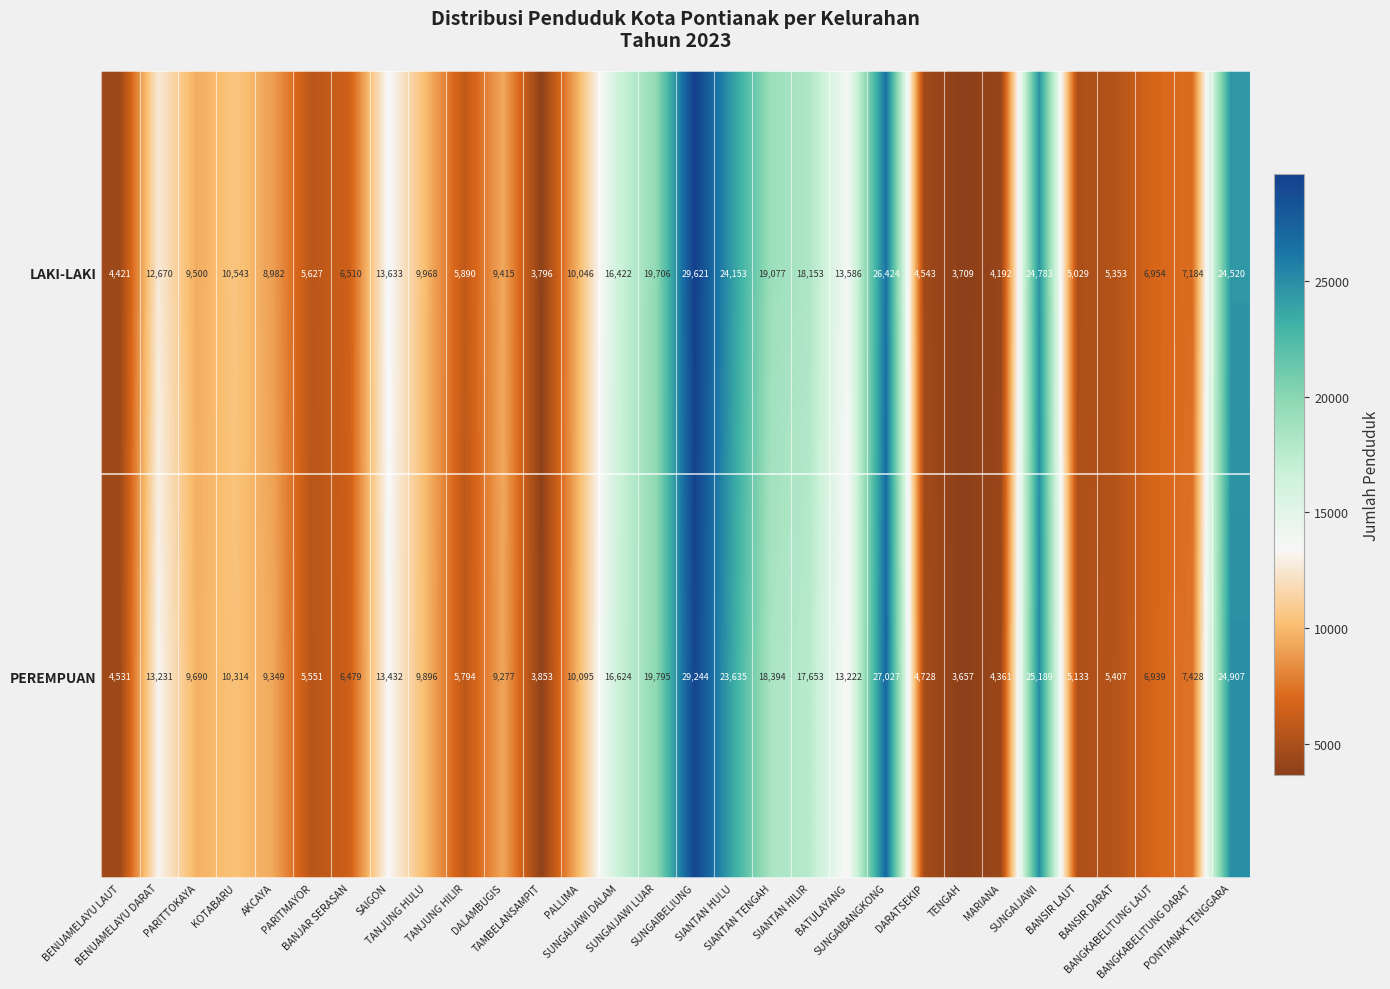

What is the difference between the maximum and minimum values in the PEREMPUAN series?

25587